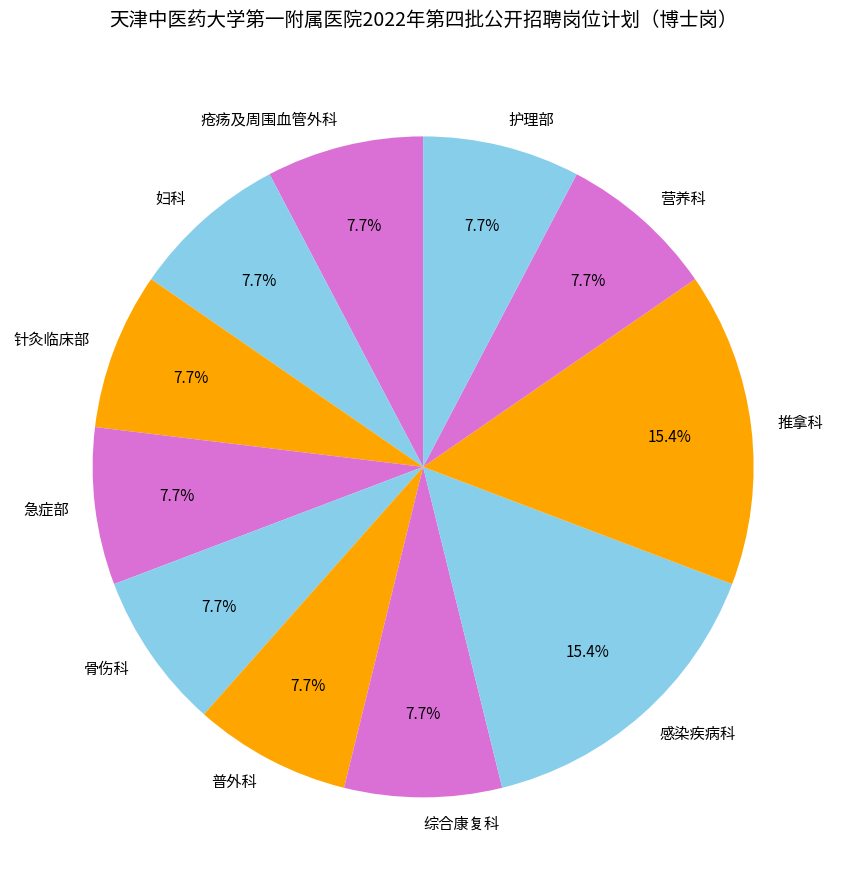

Is it true that 骨伤科 is 2% of the pie?

False